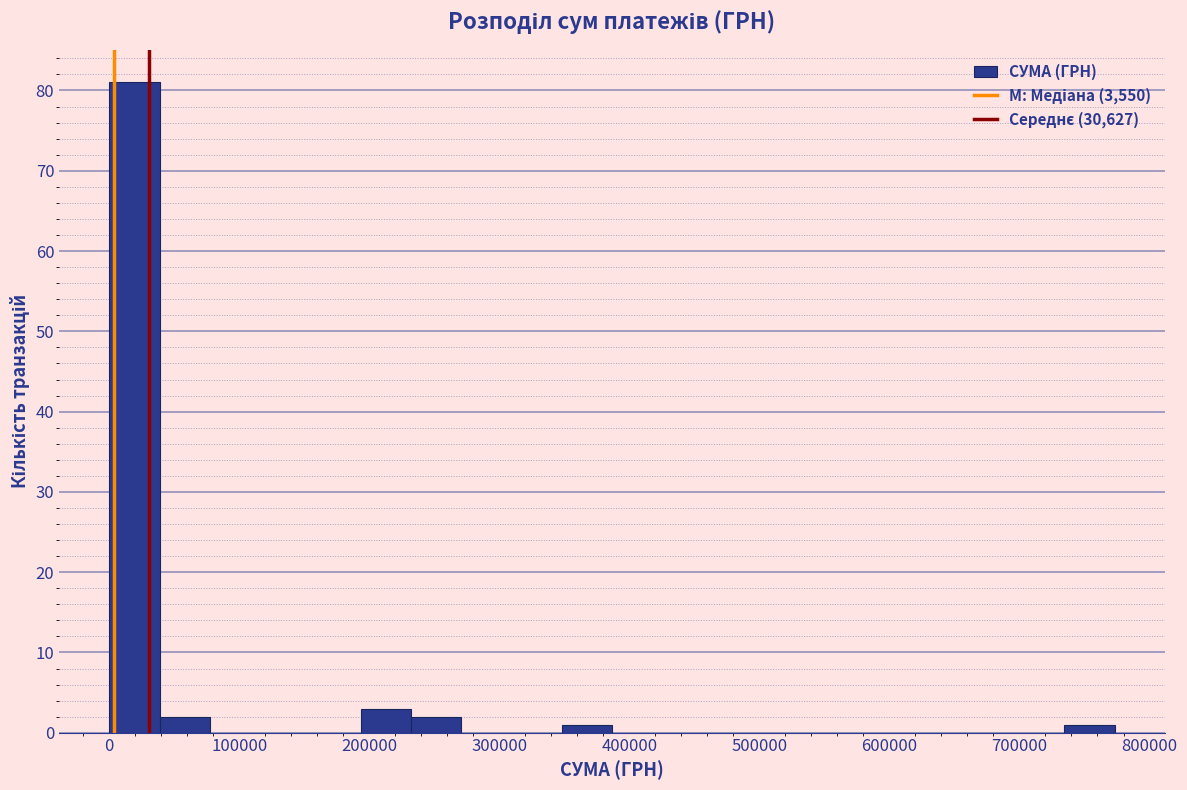

Read against the x-axis, roughly where is the centre of the tallest bar?

20000